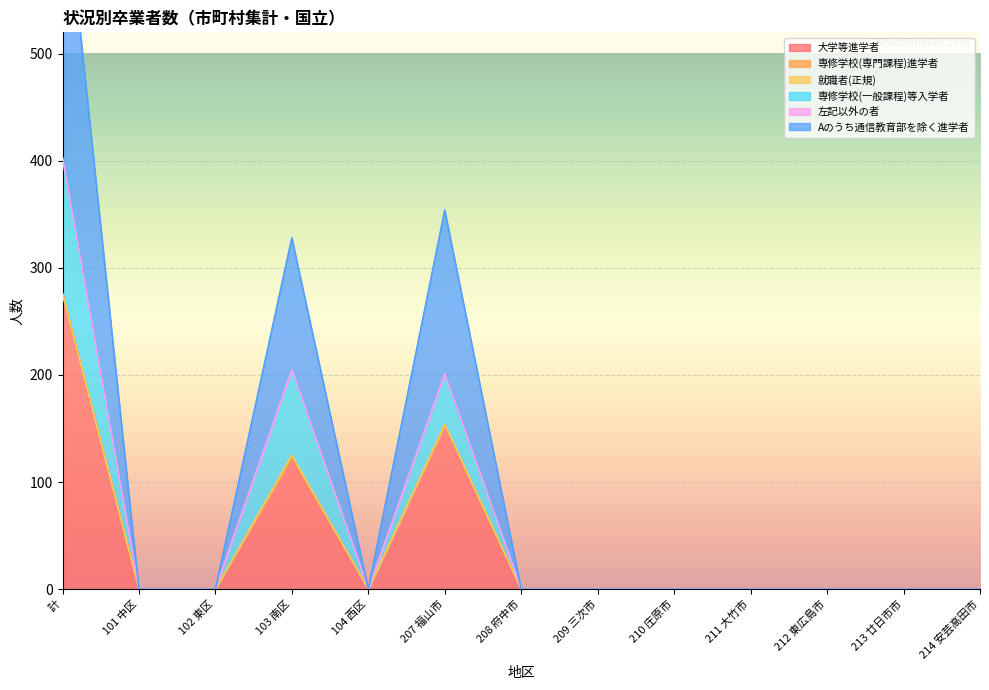

At which label does 大学等進学者 reach its peak?

計